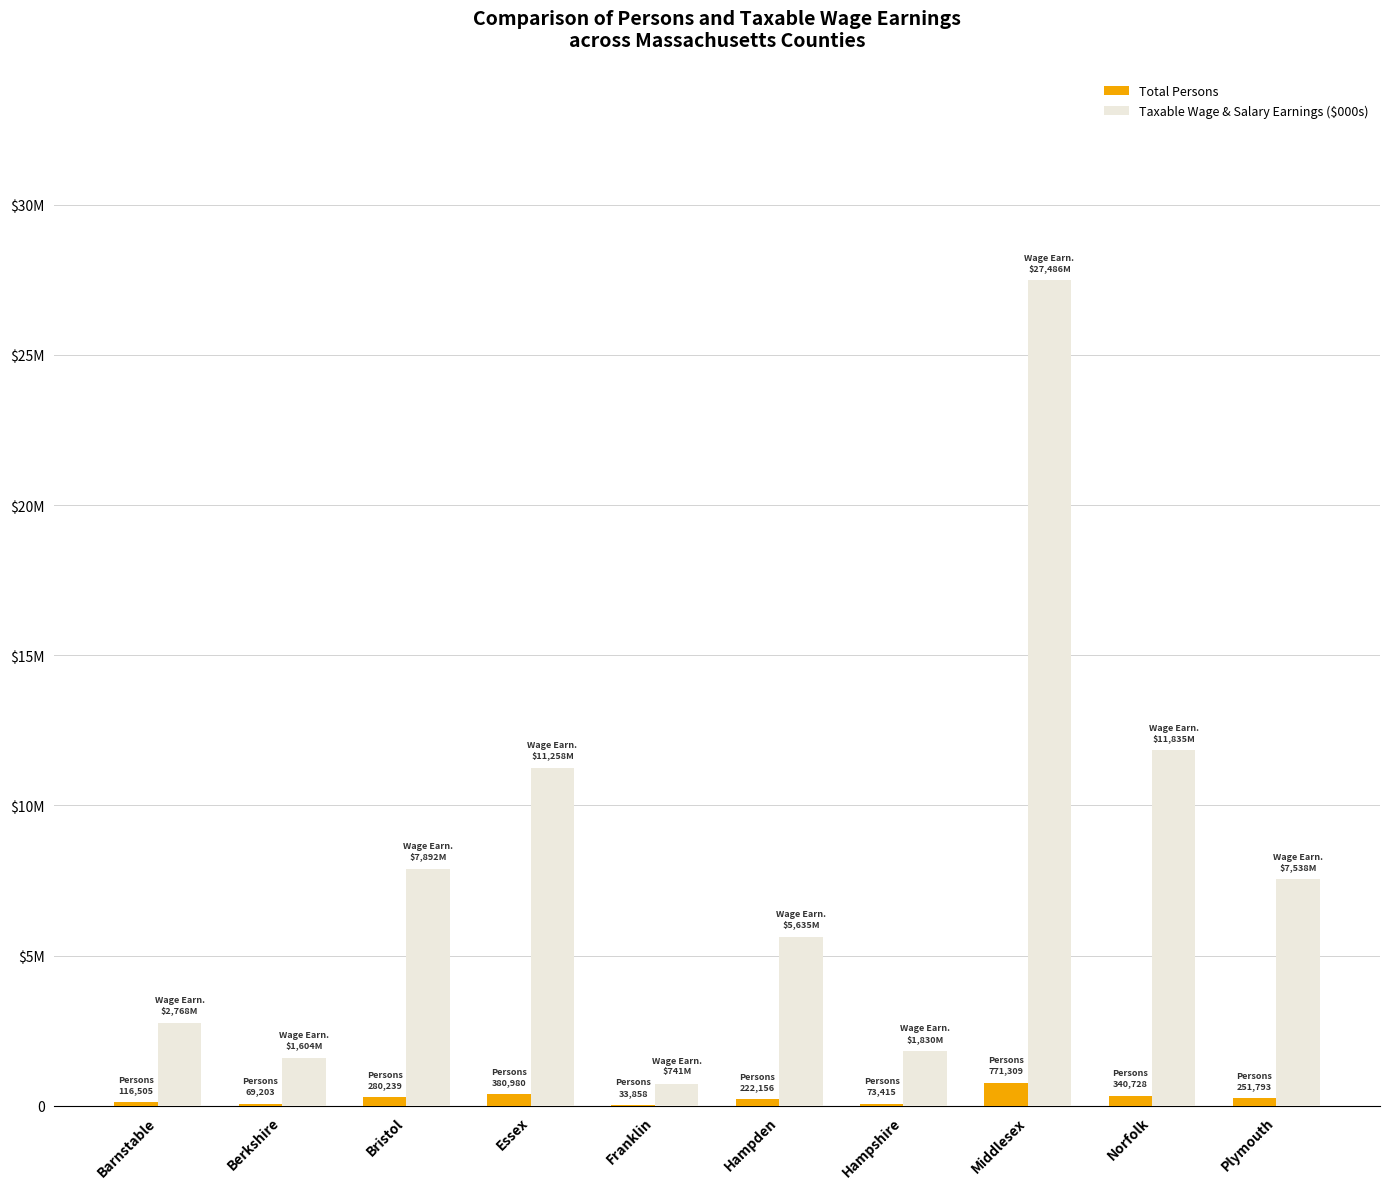

At how many categories does at least one series exceed 22215907?

1